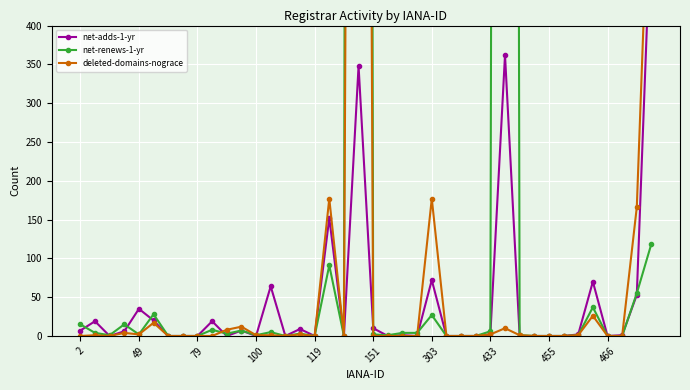

What is the sum of all net-adds-1-yr values?

1814